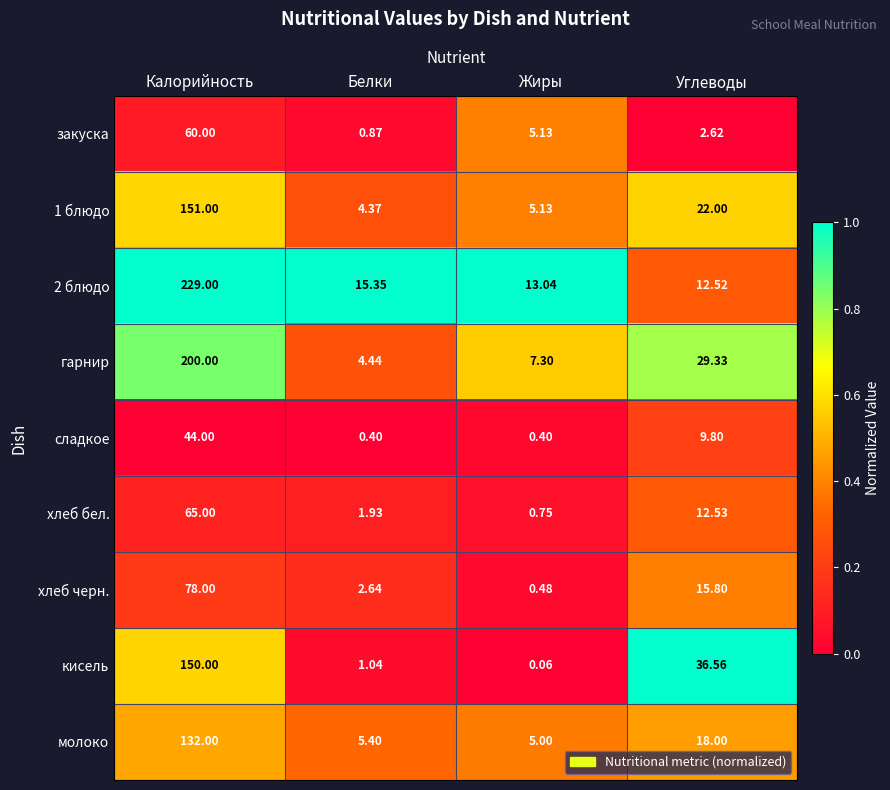

At which category does the chart reach its minimum across all series?

Жиры